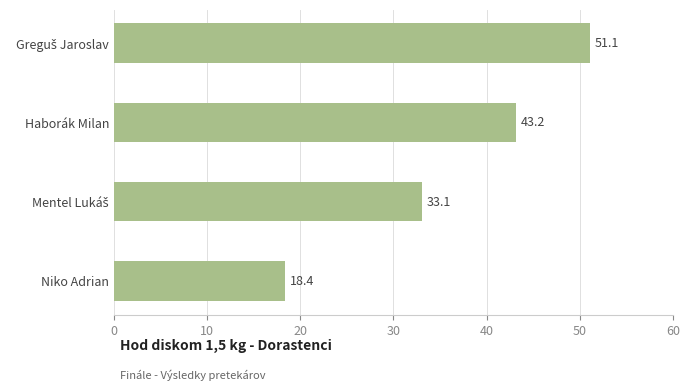

Read the value at Niko Adrian.

18.4